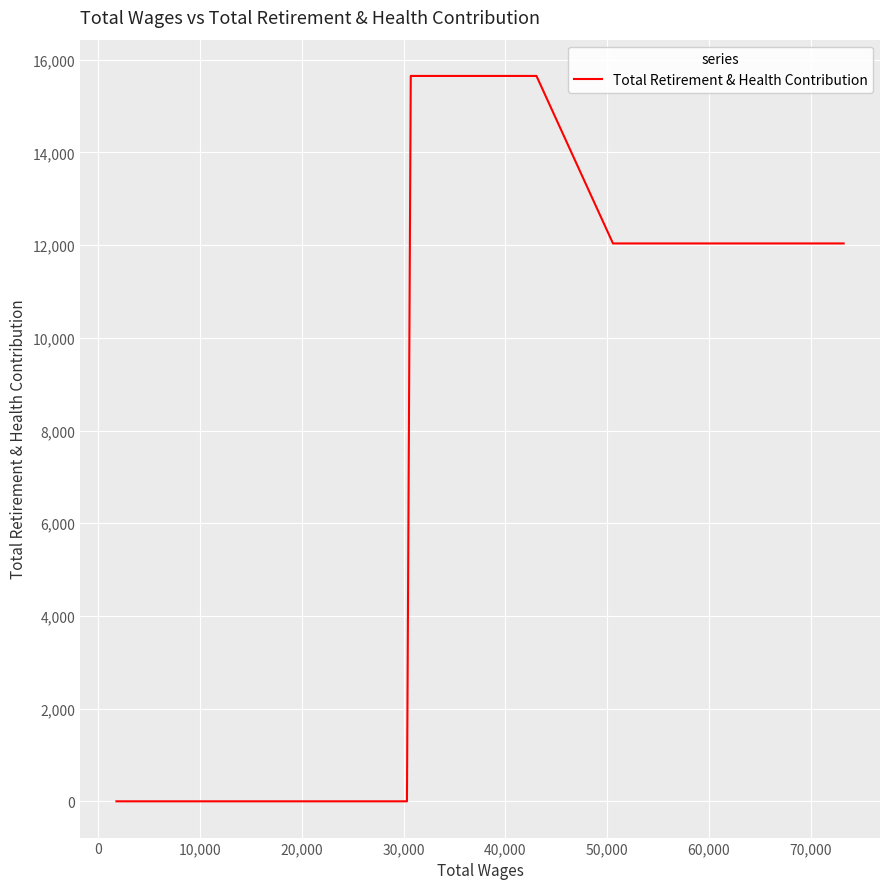

True or false: the data has more than 2 interior local peaks.

False